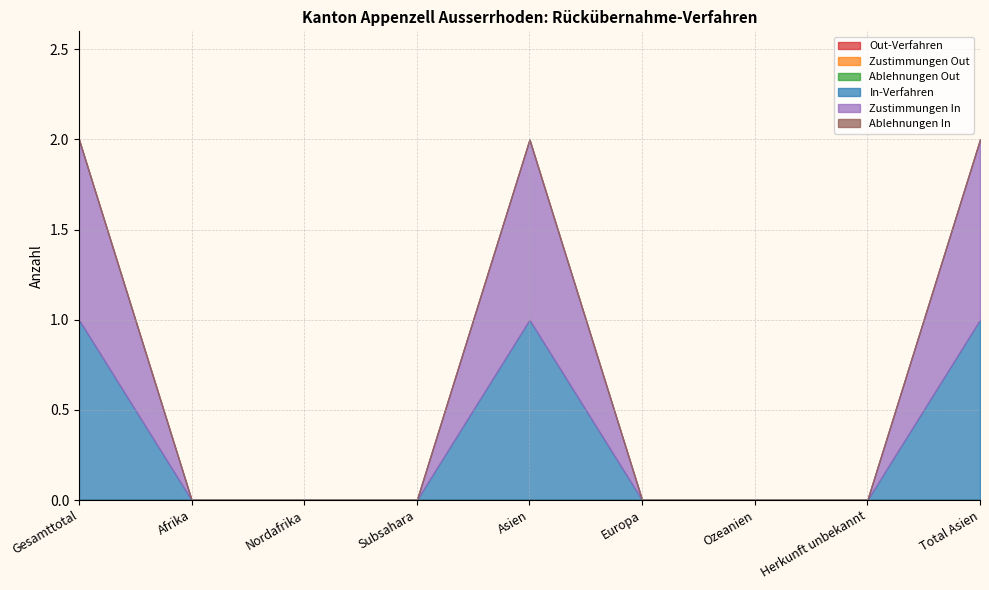

Is the value of Ablehnungen In at Asien greater than the value of Out-Verfahren at Ozeanien?

No